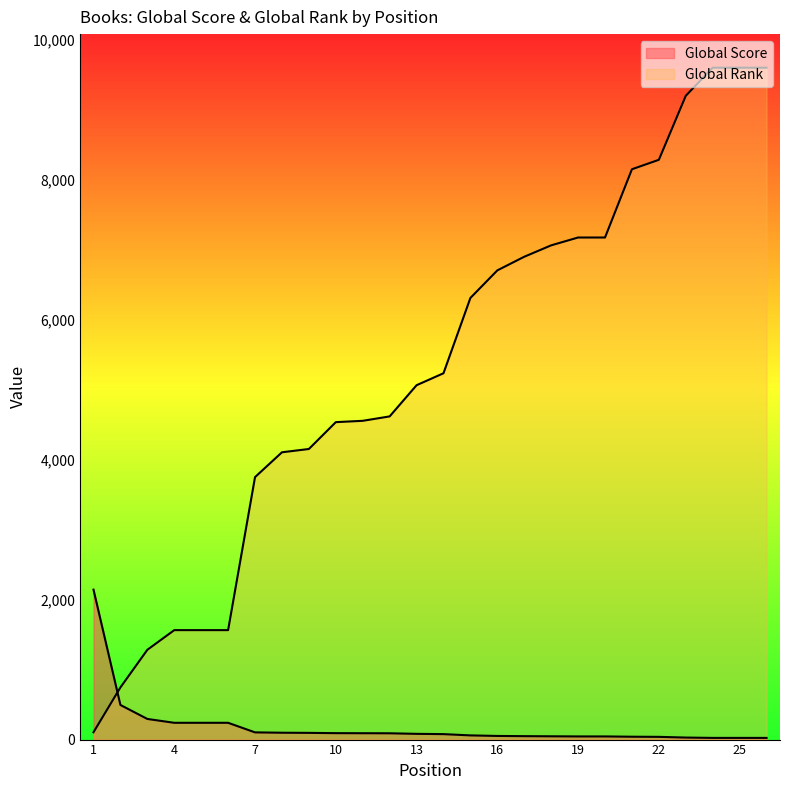

The value of Global Score at 5 is 390. True or false?

False